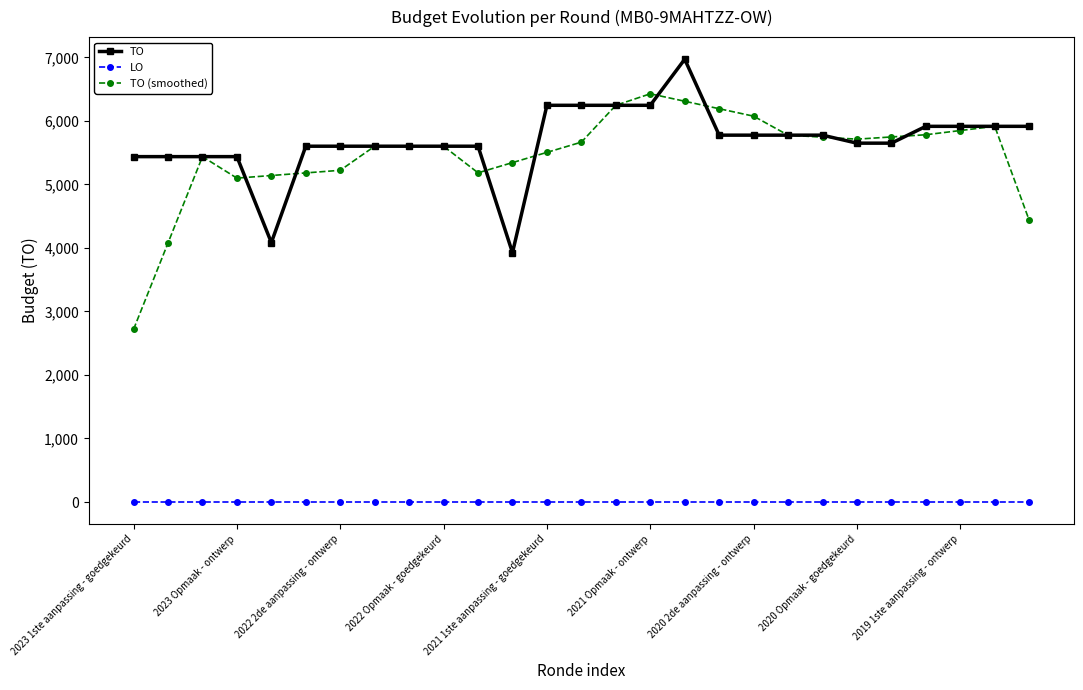

Rank the series by their maximum value, from highest to lowest.

TO, TO (smoothed), LO